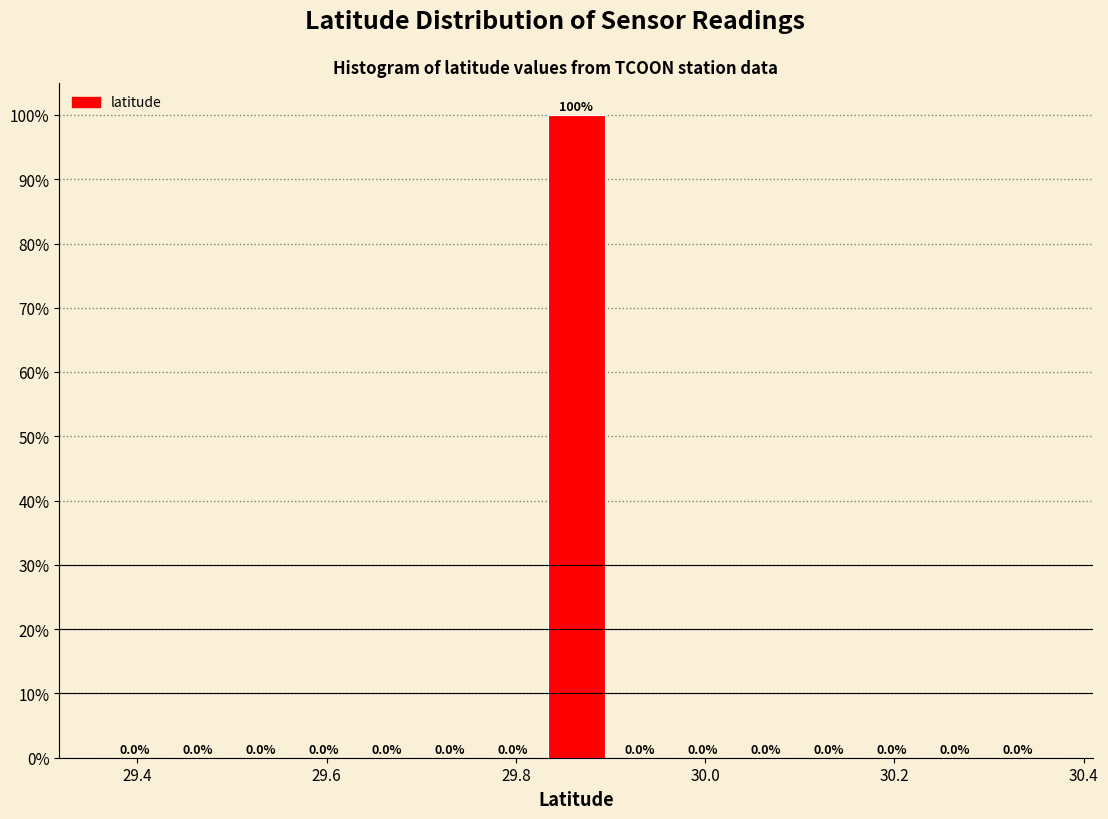

Read against the x-axis, roughly where is the centre of the tallest bar?

29.86